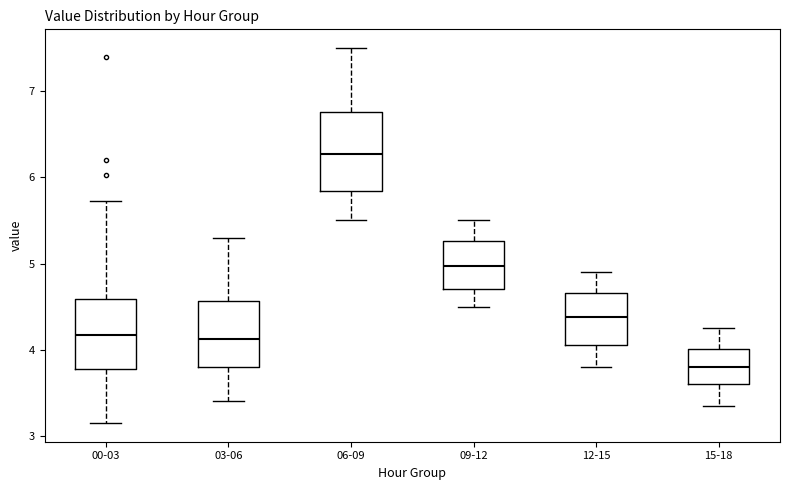

Which box has the highest median line?

06-09